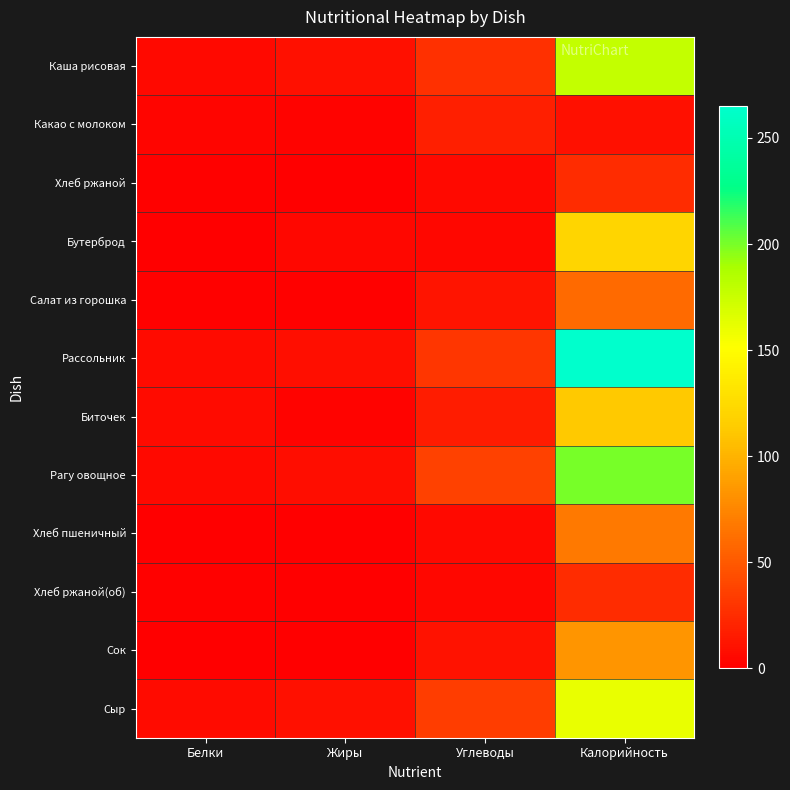

What is the total value across all series at Калорийность?

1308.0